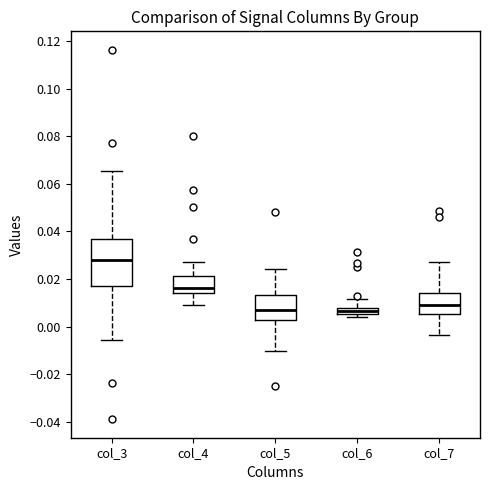

Comparing the boxes themselves (not the whiskers), which one is the tallest?

col_3